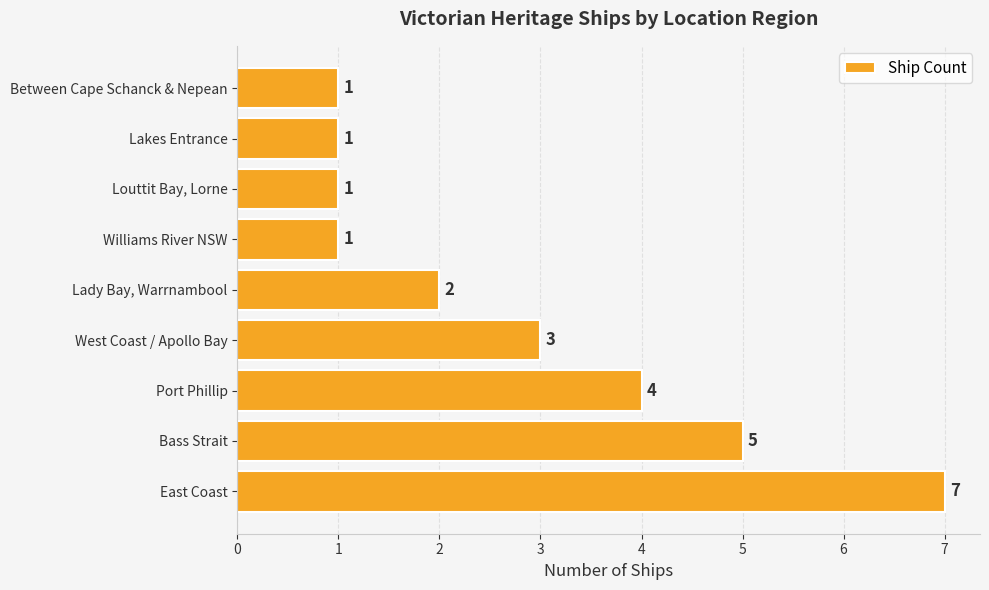

Reading bottom to top, what are all the values shown in this chart?

East Coast=7	Bass Strait=5	Port Phillip=4	West Coast / Apollo Bay=3	Lady Bay, Warrnambool=2	Williams River NSW=1	Louttit Bay, Lorne=1	Lakes Entrance=1	Between Cape Schanck & Nepean=1